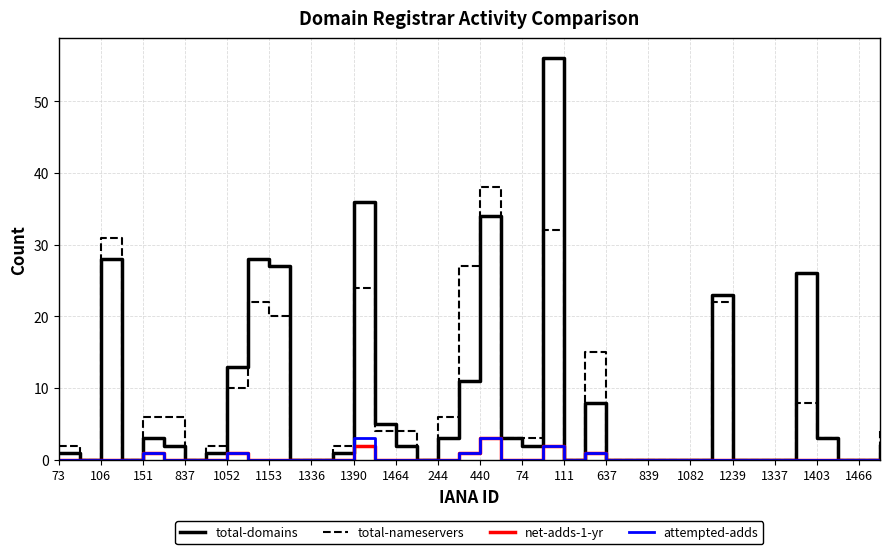

Which series has the widest spread of values?

total-domains